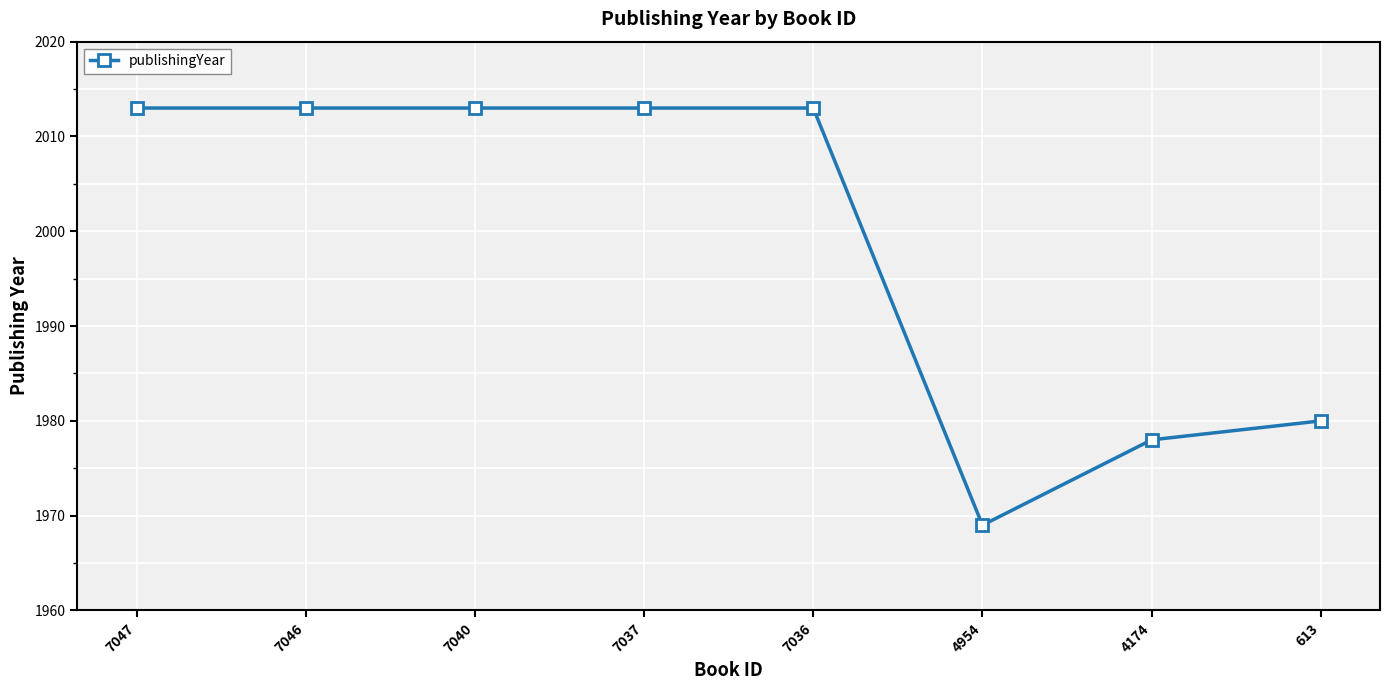

At which label is the value closest to 1991?

613